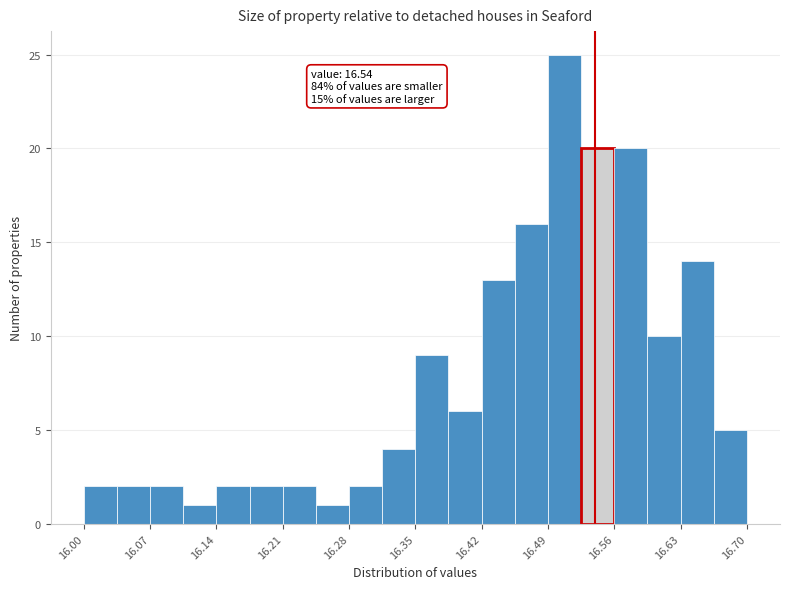

Around what value on the x-axis is the tallest bar? Give the approximate position of its centre, as read against the axis.

16.51